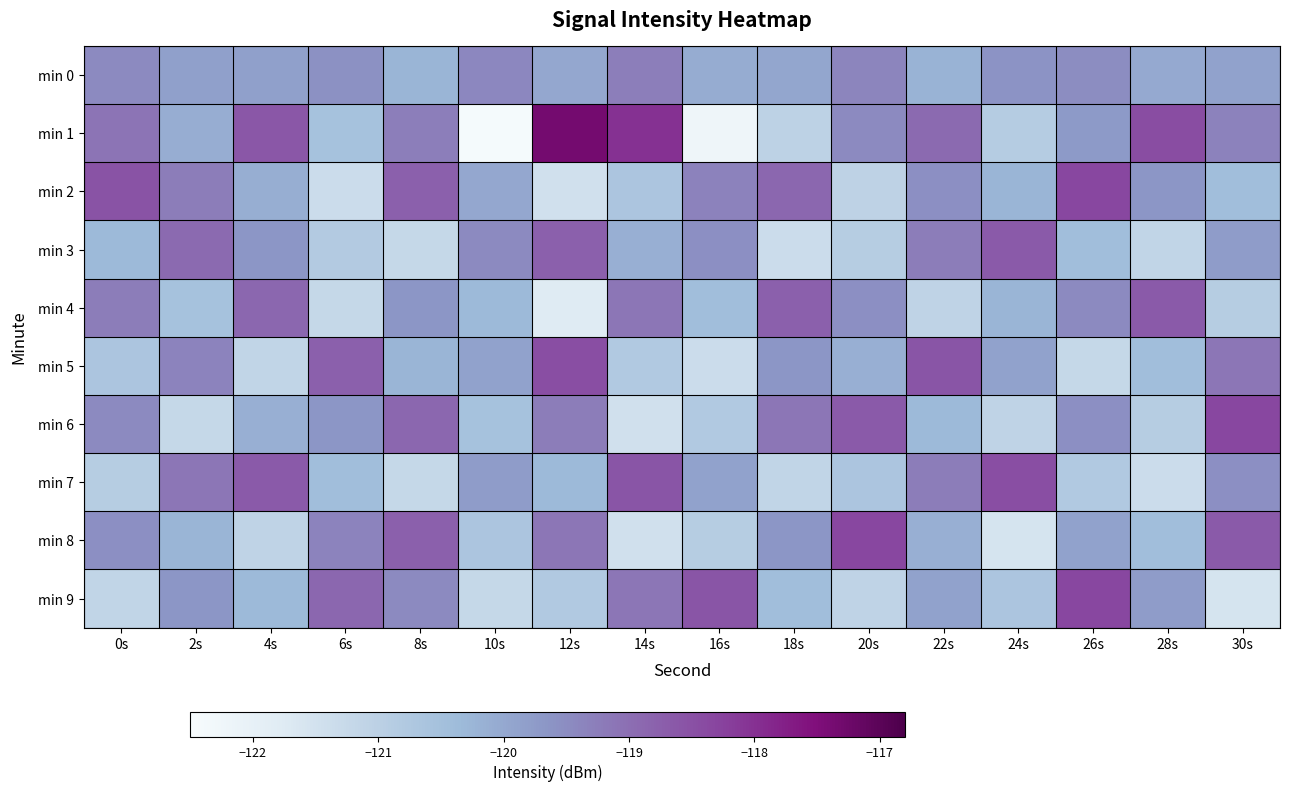

List the series in order of their peak value, highest first.

min 1, min 2, min 6, min 8, min 9, min 5, min 7, min 3, min 4, min 0